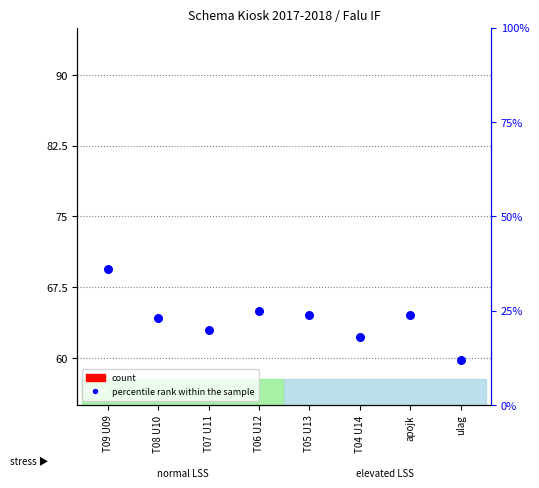

Which series reaches the maximum Y coordinate?

percentile rank within the sample